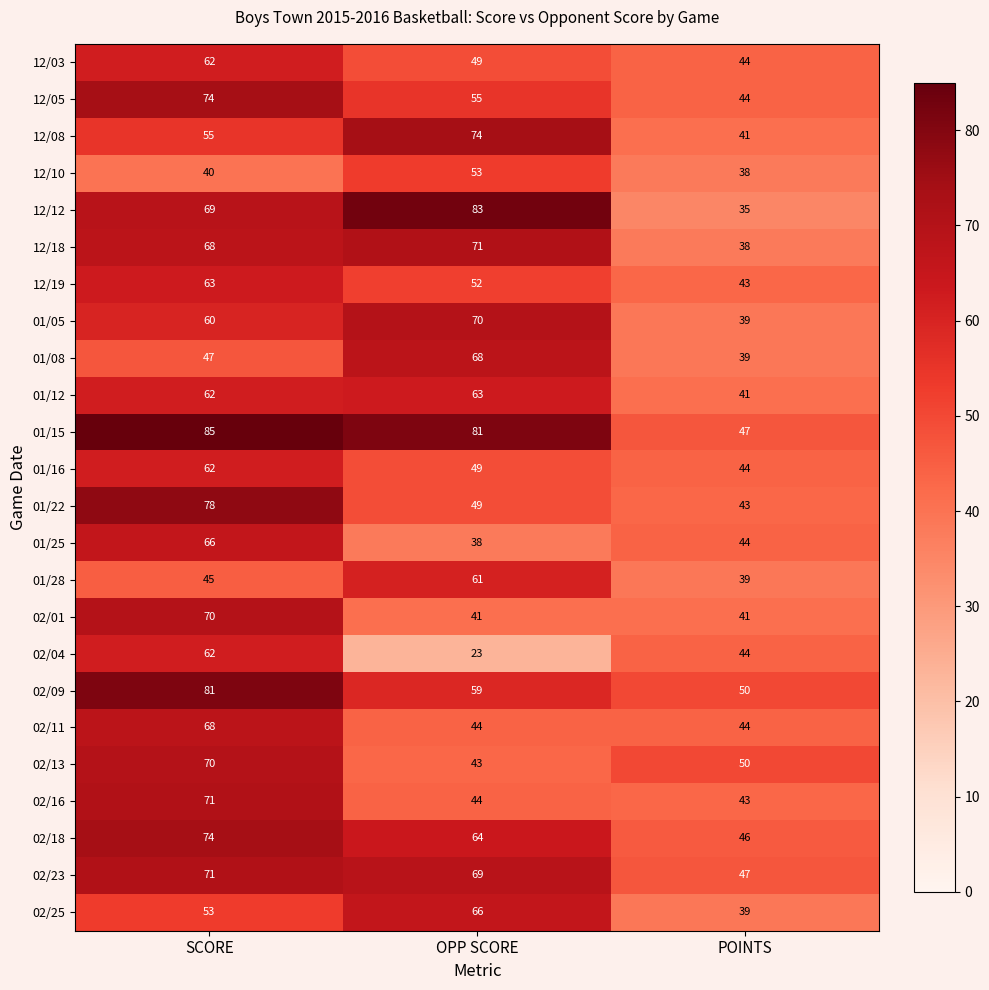

What is the difference between the highest and lowest values at POINTS?

15